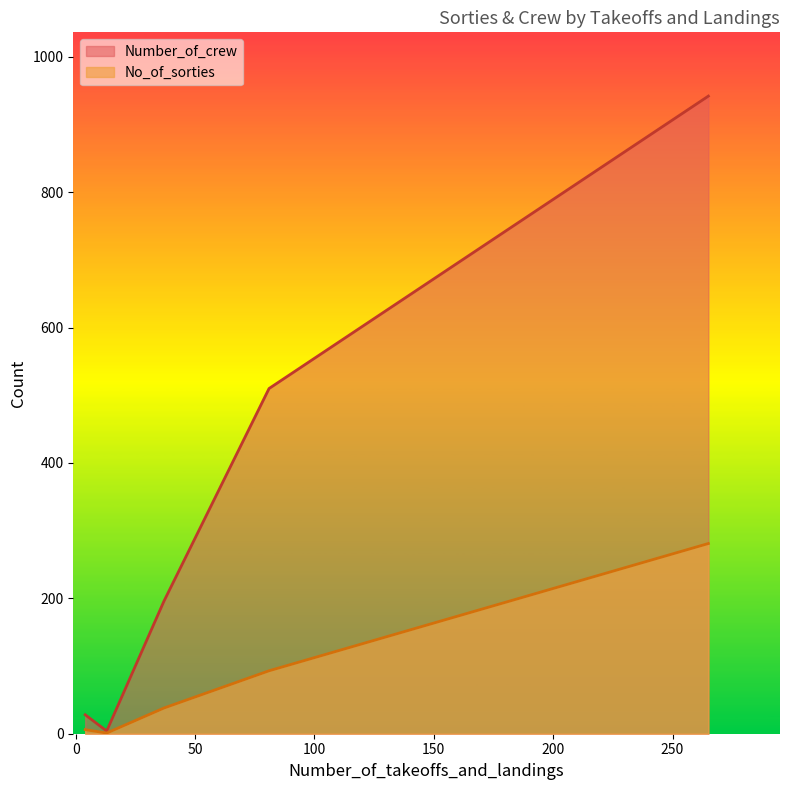

List the series in order of their peak value, lowest first.

No_of_sorties, Number_of_crew